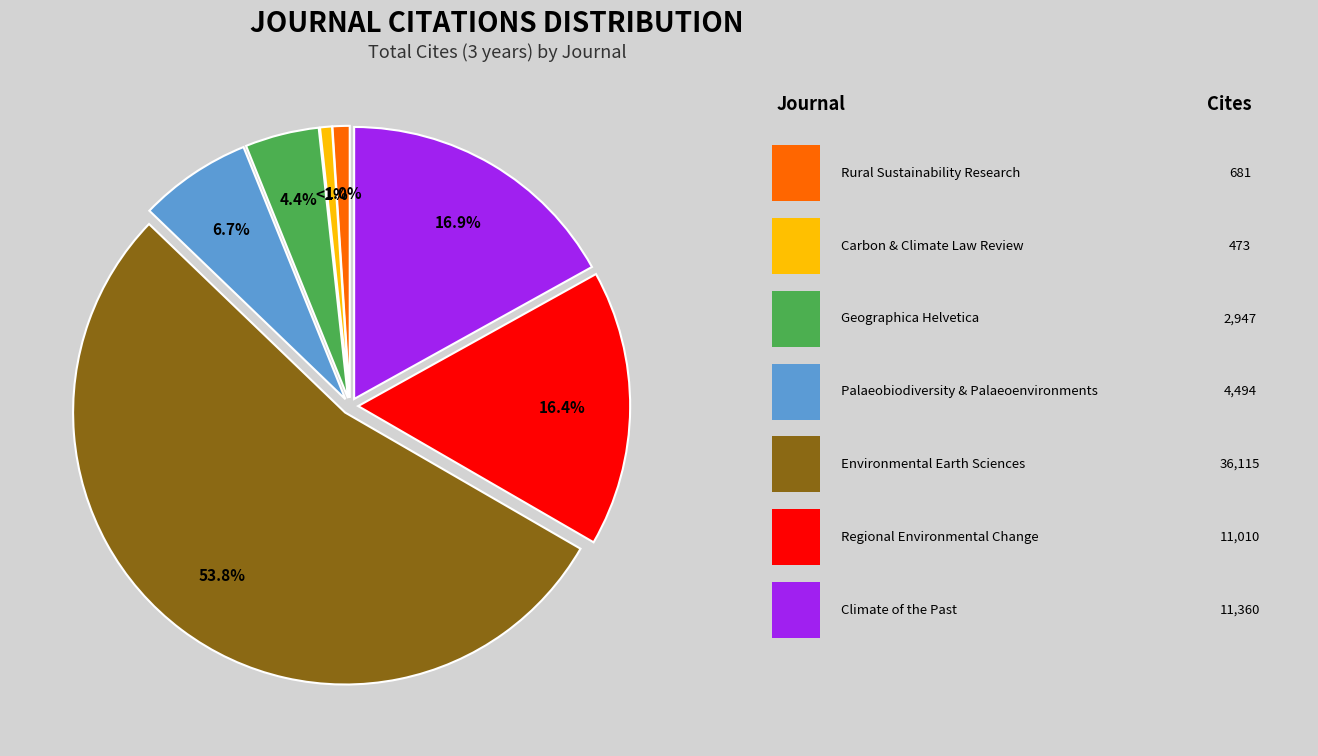

Does any single category account for the majority?

Yes